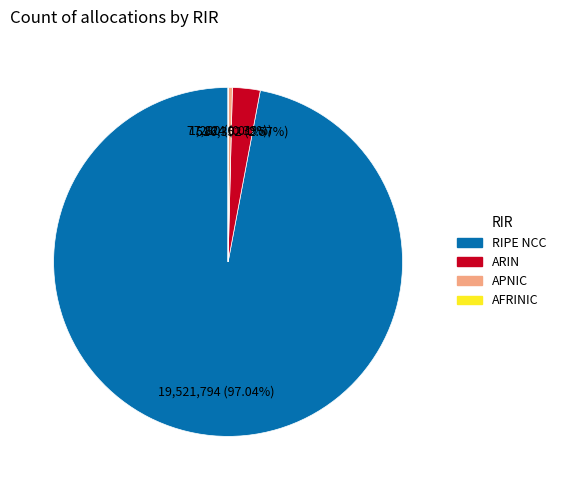

Combined, do RIPE NCC and APNIC account for over 50%?

Yes